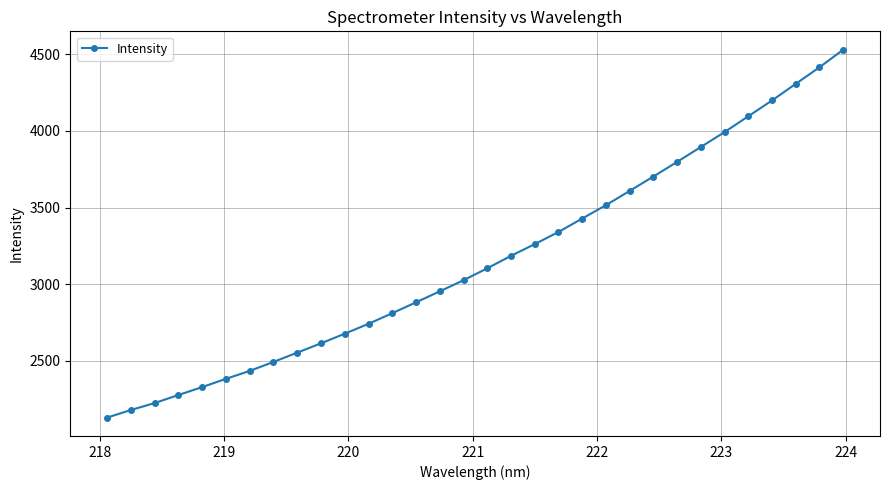

What is the difference between the second highest and second lowest values?

2234.6